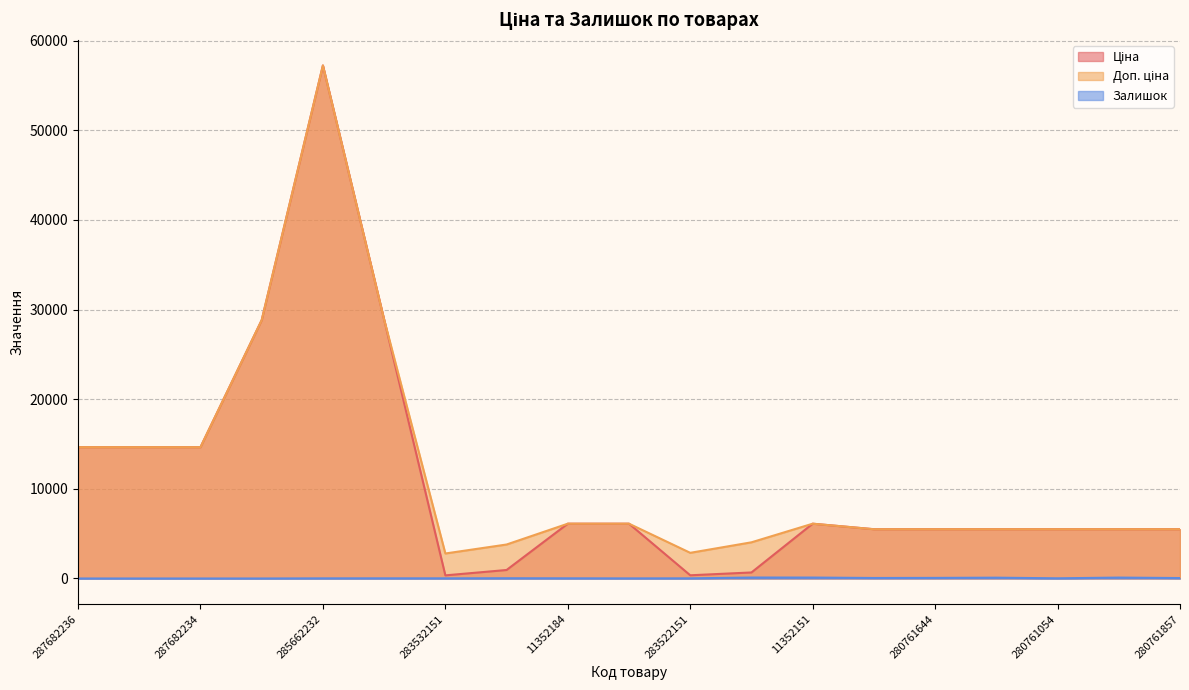

What is the label of the 16th point from the left?

280761056